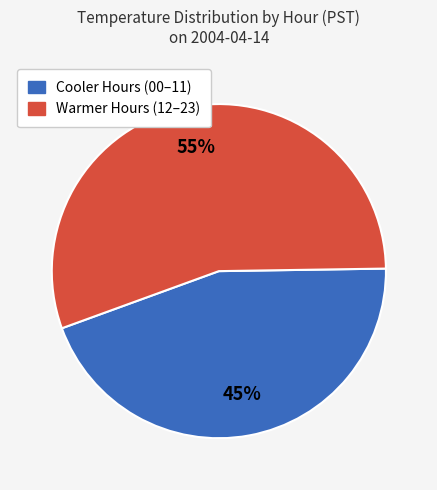

Count the number of slices in the pie.

2